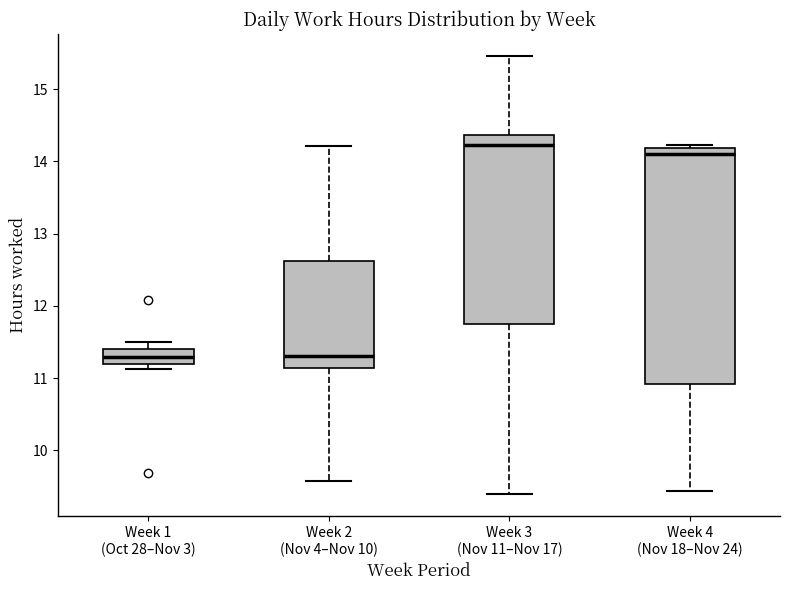

Where does the median line of the box for Week 3 (Nov 11–Nov 17) sit on the y-axis? The values are not printed on the chart, so give them approximately, as read against the axis.

14.2